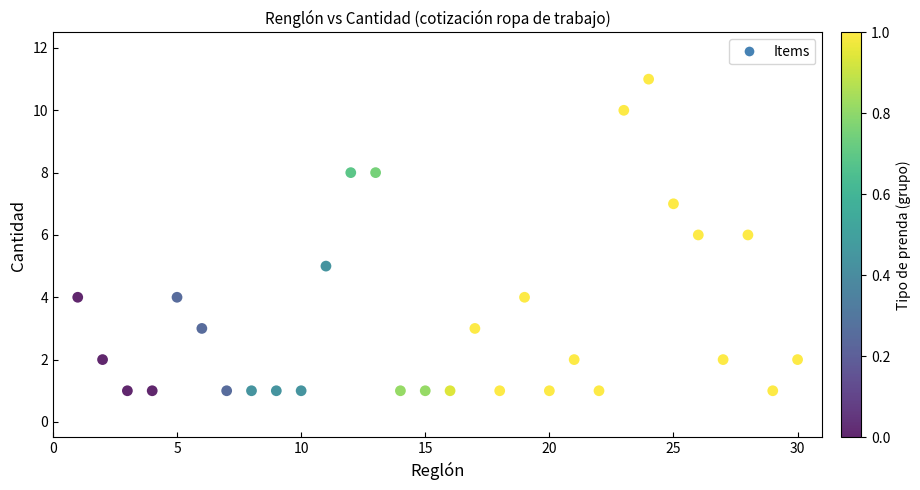

What is the range of X values (max minus min)?

29